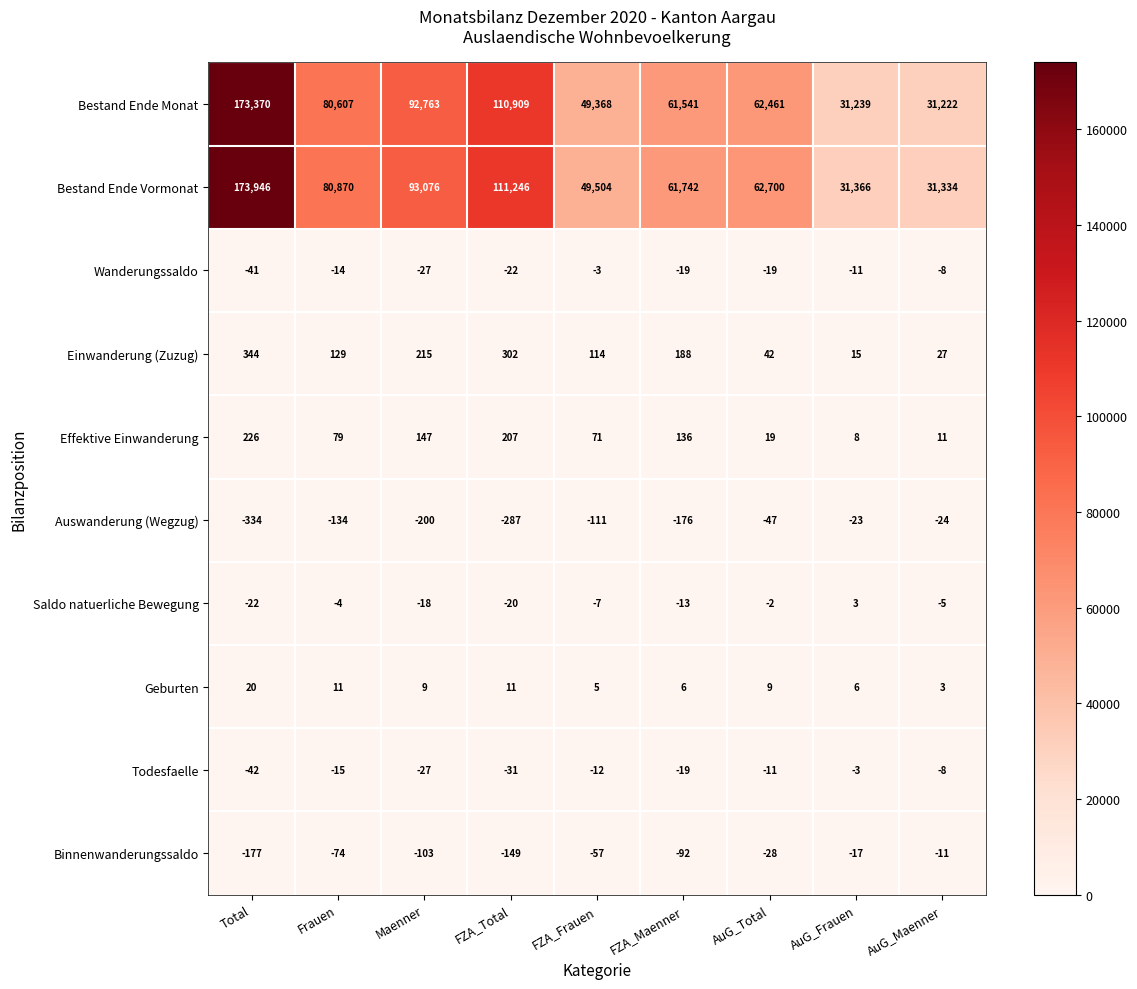

How many series are shown in this chart?

10